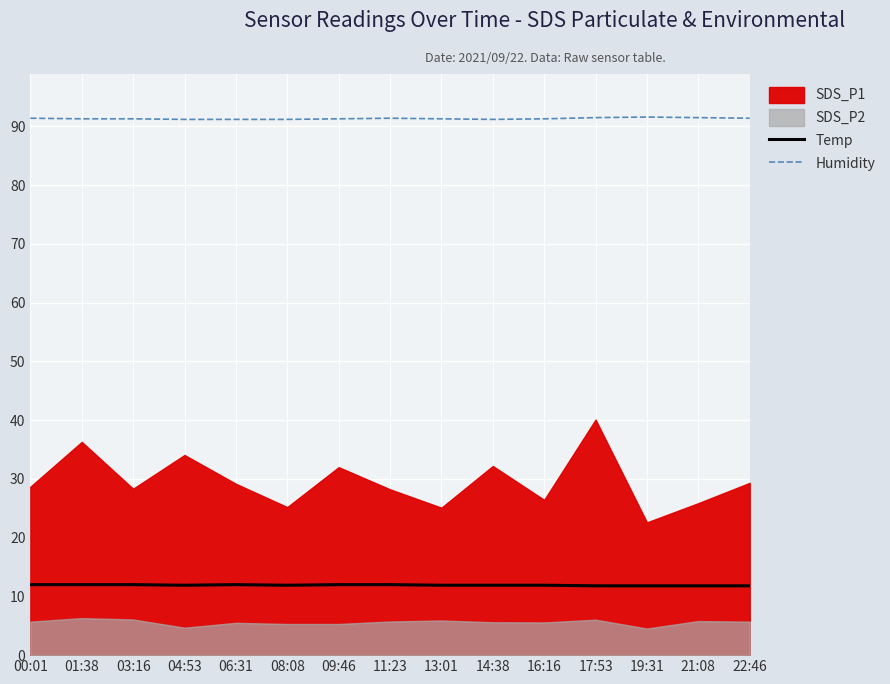

Which series has the largest total across all categories?

Humidity